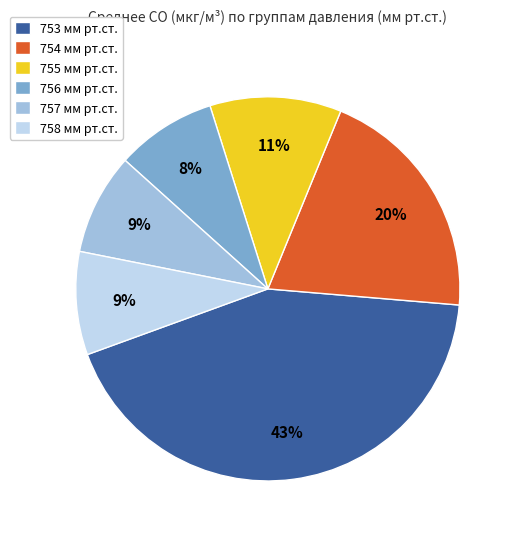

To the nearest percent, what portion does 755 мм рт.ст. represent?

11%